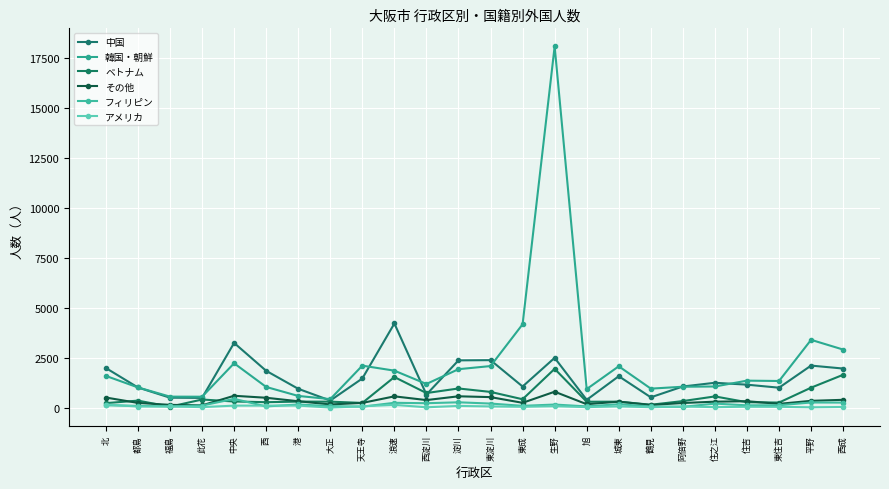

How many categories are shown in the chart?

24